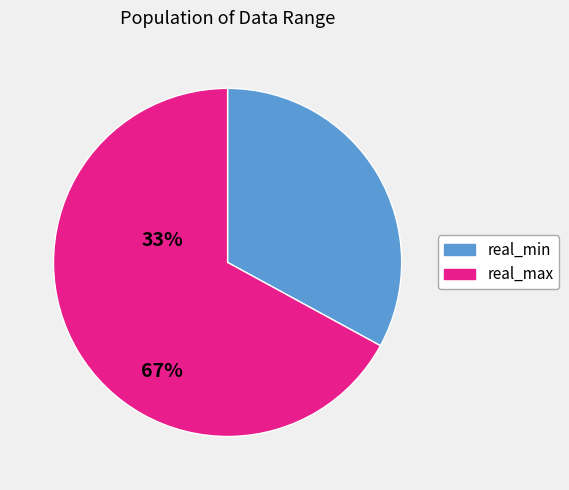

Is there any slice that represents more than half of the pie?

Yes